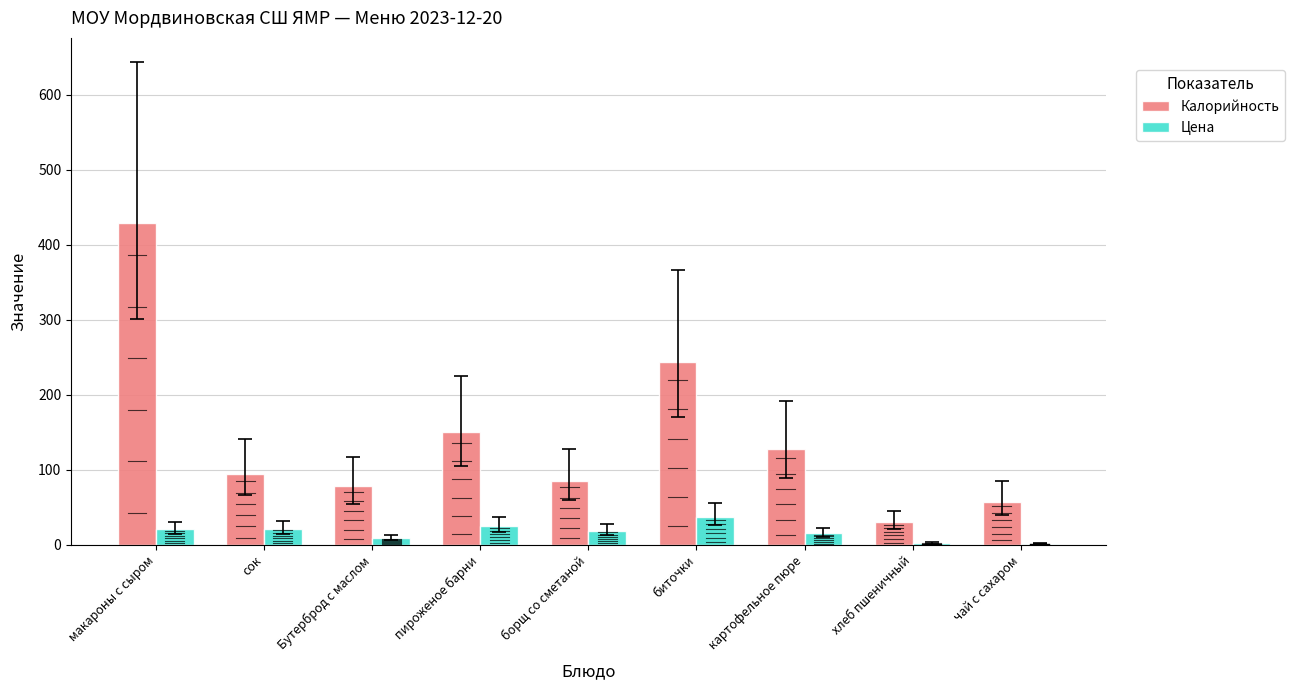

How many groups of bars are there?

9